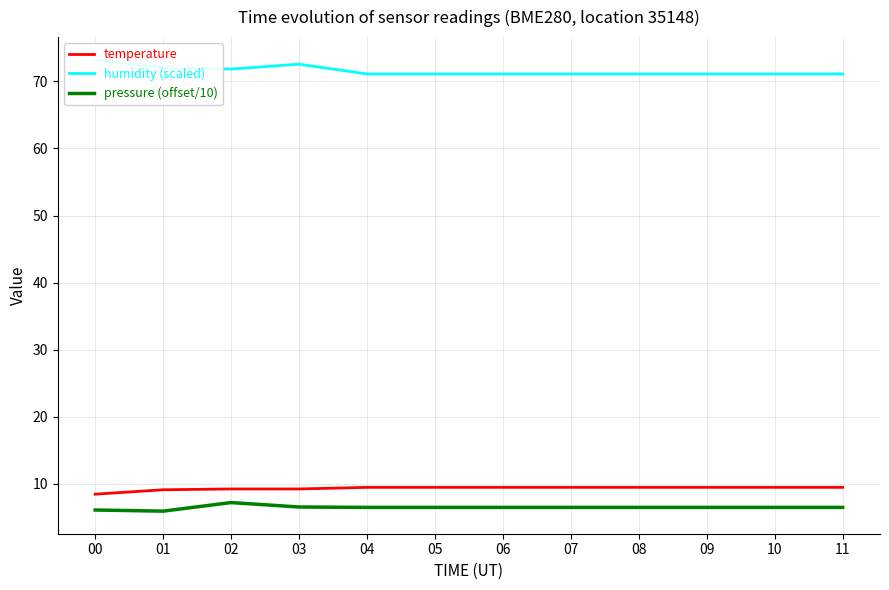

Reading left to right, extract all data points from this chart.

temperature: 8.4	9.1	9.2	9.2	9.4	9.4	9.4	9.4	9.4	9.4	9.4	9.4
humidity (scaled): 73.2	72.0	71.8	72.6	71.1	71.1	71.1	71.1	71.1	71.1	71.1	71.1
pressure (offset/10): 6.1	5.9	7.2	6.5	6.5	6.5	6.5	6.5	6.5	6.5	6.5	6.5